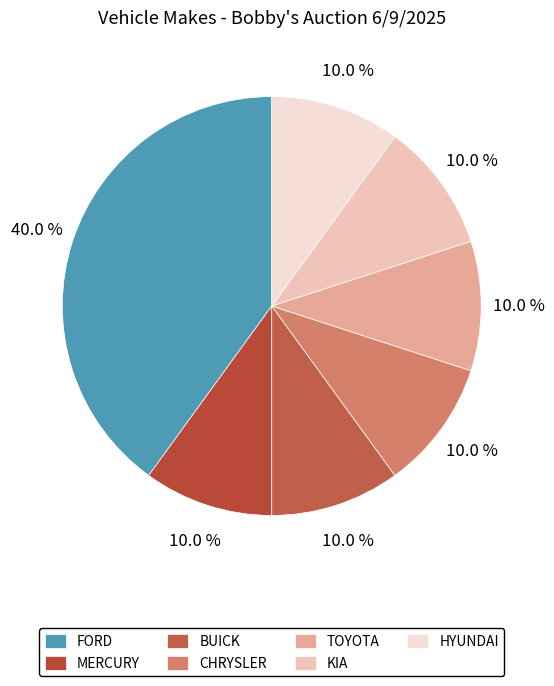

To the nearest percent, what is the combined percentage of HYUNDAI and FORD?

50%